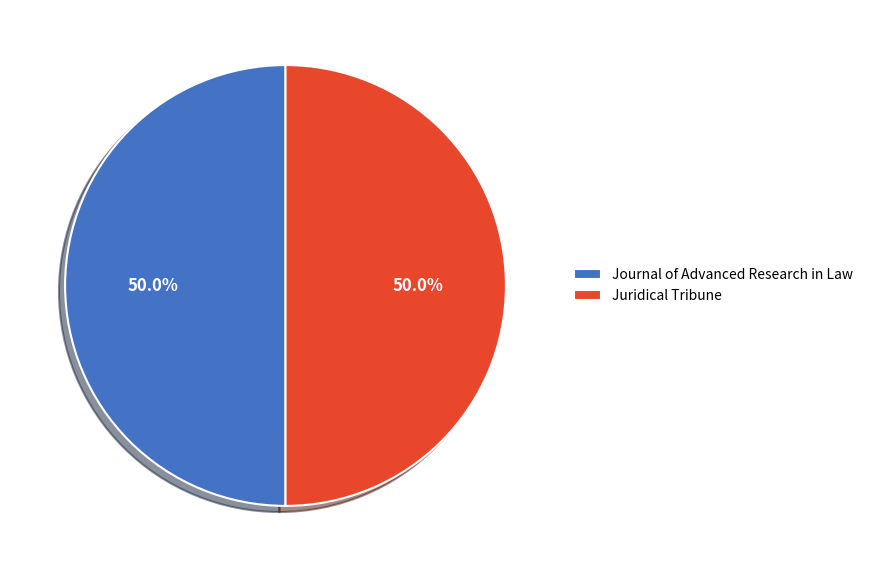

Is the sum of Juridical Tribune and Journal of Advanced Research in Law greater than half?

Yes